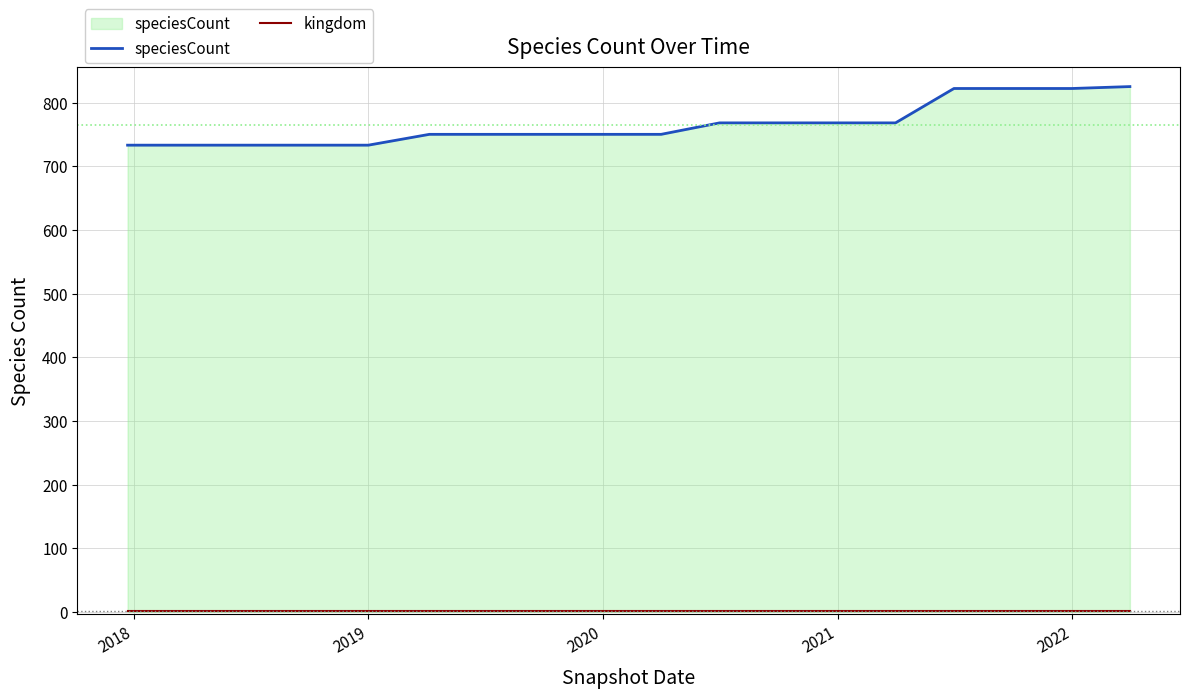

Which series has the largest total across all categories?

speciesCount